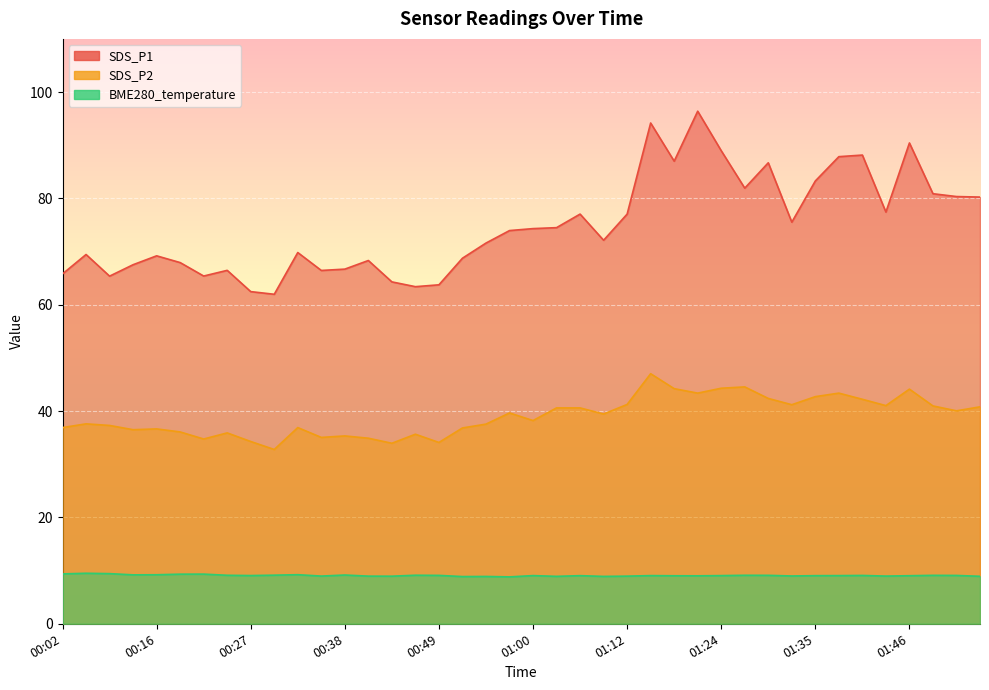

Reading left to right, transcribe all the data shown in this chart.

SDS_P1: 65.8	69.5	65.4	67.5	69.2	67.9	65.4	66.5	62.5	62.0	69.8	66.5	66.7	68.3	64.3	63.4	63.8	68.8	71.6	74.0	74.3	74.5	77.0	72.1	77.0	94.2	87.0	96.4	89.0	81.9	86.7	75.5	83.3	87.8	88.2	77.4	90.4	80.9	80.3	80.2
SDS_P2: 36.9	37.6	37.3	36.5	36.6	36.1	34.8	35.9	34.3	32.8	36.9	35.0	35.3	34.9	34.0	35.6	34.1	36.8	37.5	39.6	38.2	40.6	40.6	39.5	41.2	47.0	44.2	43.4	44.3	44.5	42.4	41.2	42.7	43.4	42.2	41.0	44.1	41.0	40.0	40.8
BME280_temperature: 9.4	9.5	9.4	9.2	9.2	9.3	9.3	9.1	9.1	9.1	9.2	9.0	9.2	9.0	8.9	9.1	9.1	8.9	8.9	8.8	9.1	8.9	9.1	8.9	9.0	9.1	9.0	9.0	9.1	9.1	9.1	9.0	9.1	9.1	9.1	9.0	9.0	9.1	9.1	8.9